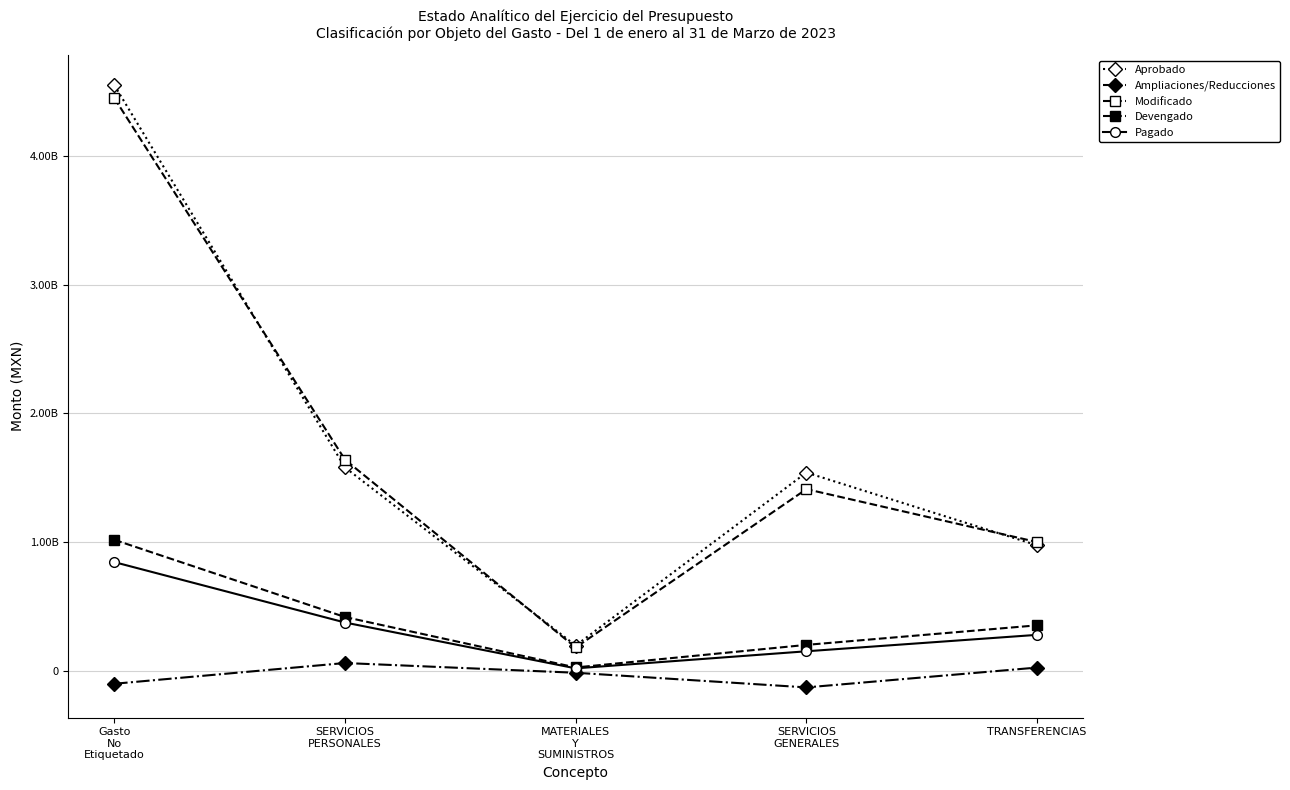

How many series are shown in this chart?

5